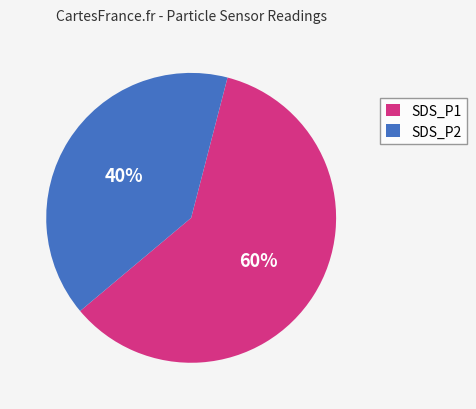

How many slices are in this pie chart?

2